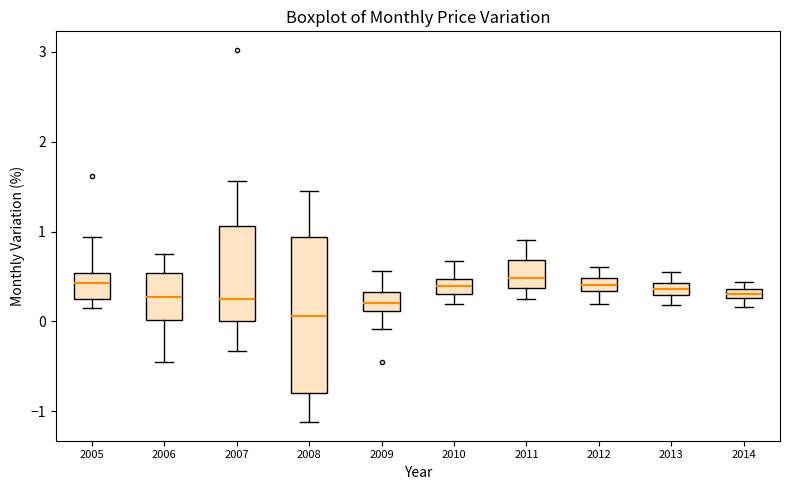

Where is the upper edge of the box at x = 2005 on the y-axis? The values are not printed on the chart, so give them approximately, as read against the axis.

0.5